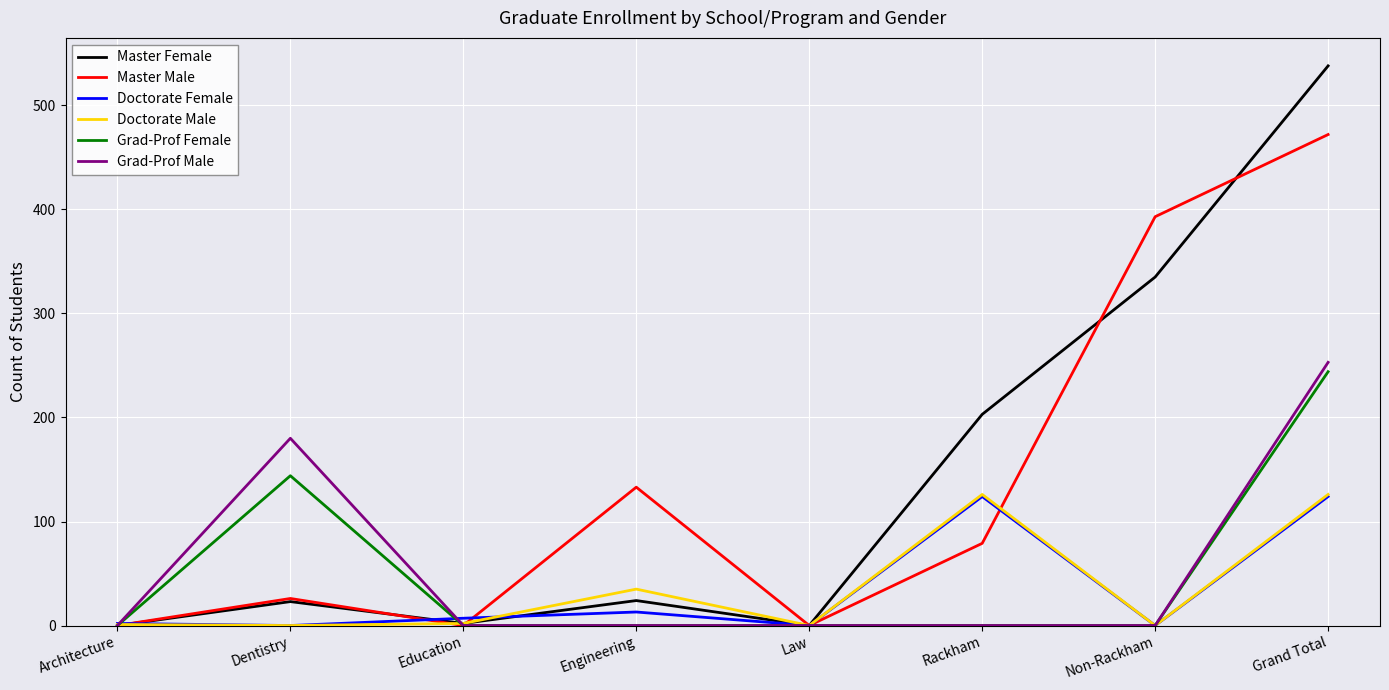

At which category is the sum across all series the highest?

Grand Total